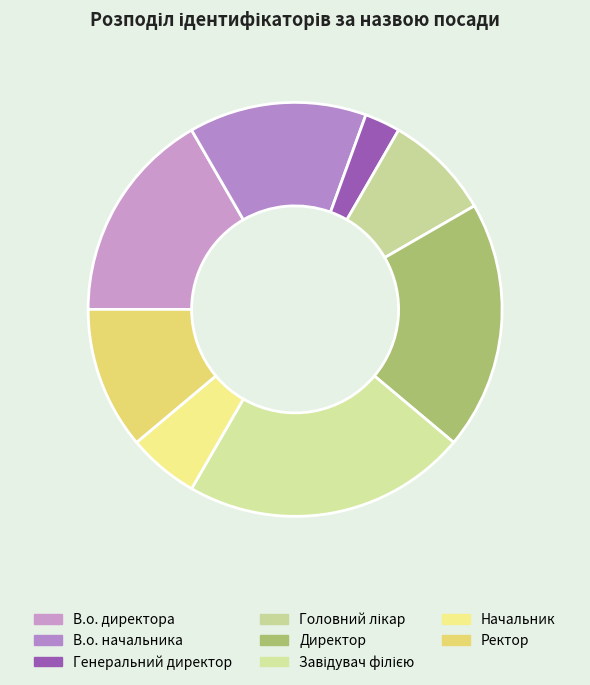

What is the change in value from В.о. директора to Головний лікар?

-3